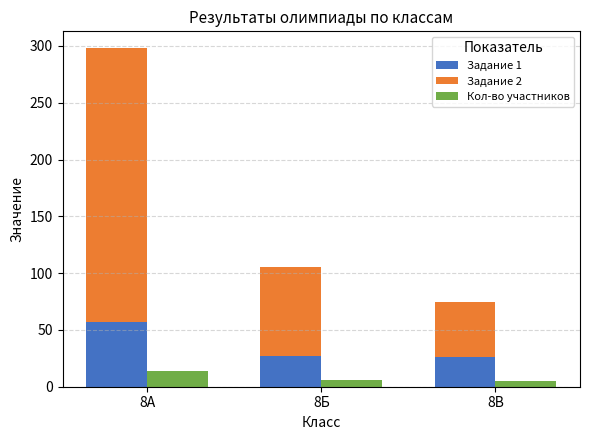

What is the average value of the Кол-во участников series?

8